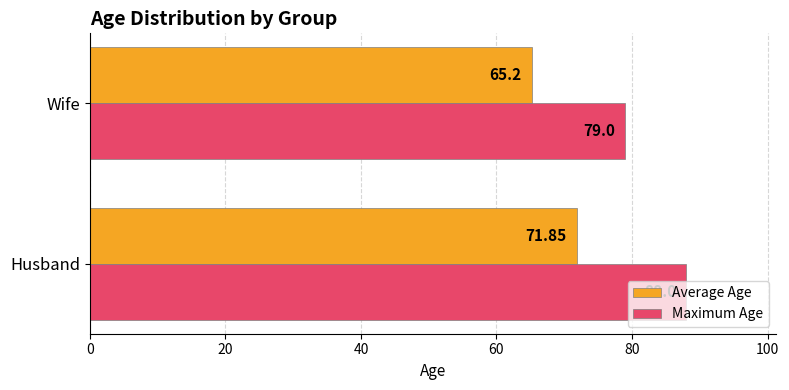

Which series has the largest total across all categories?

Maximum Age